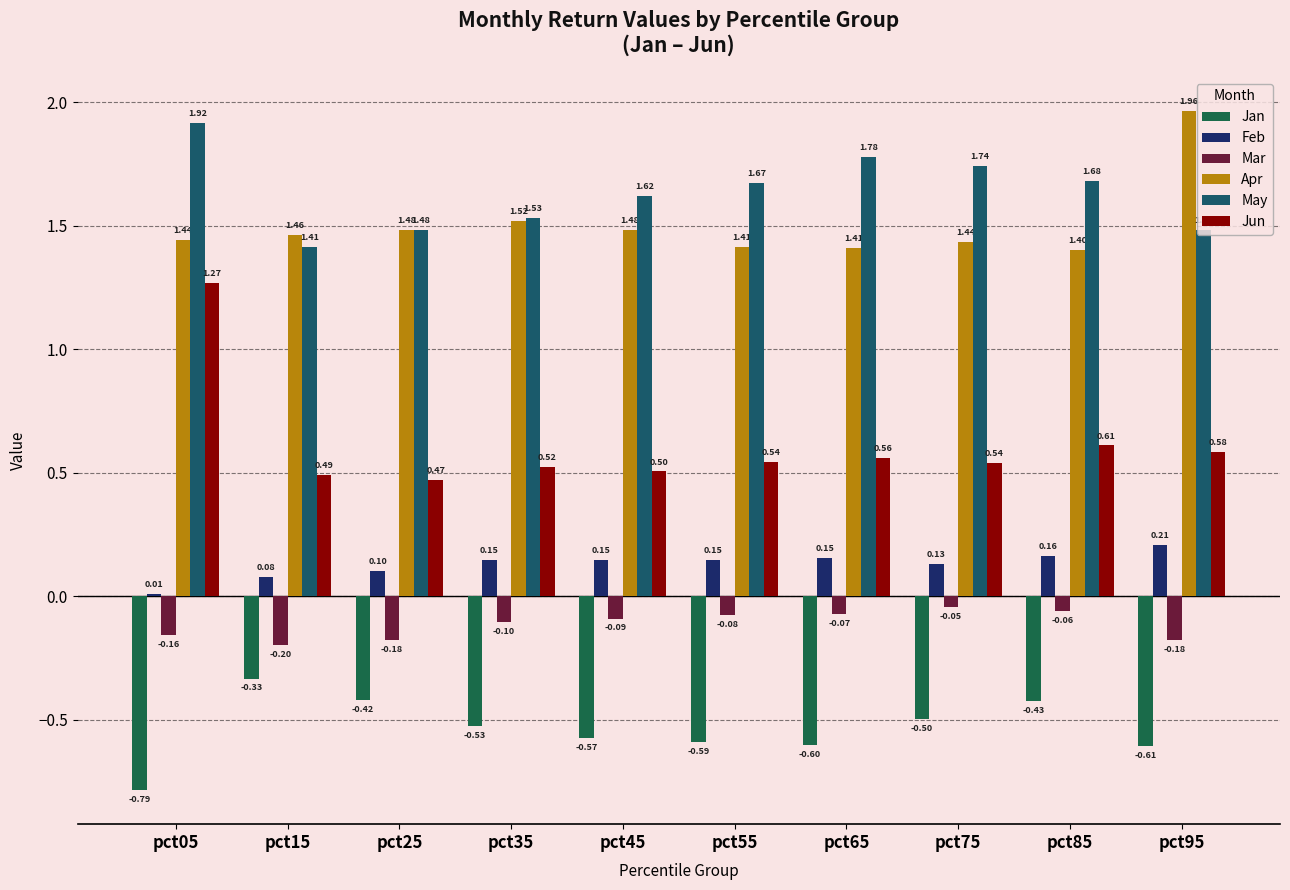

How many groups of bars are there?

10